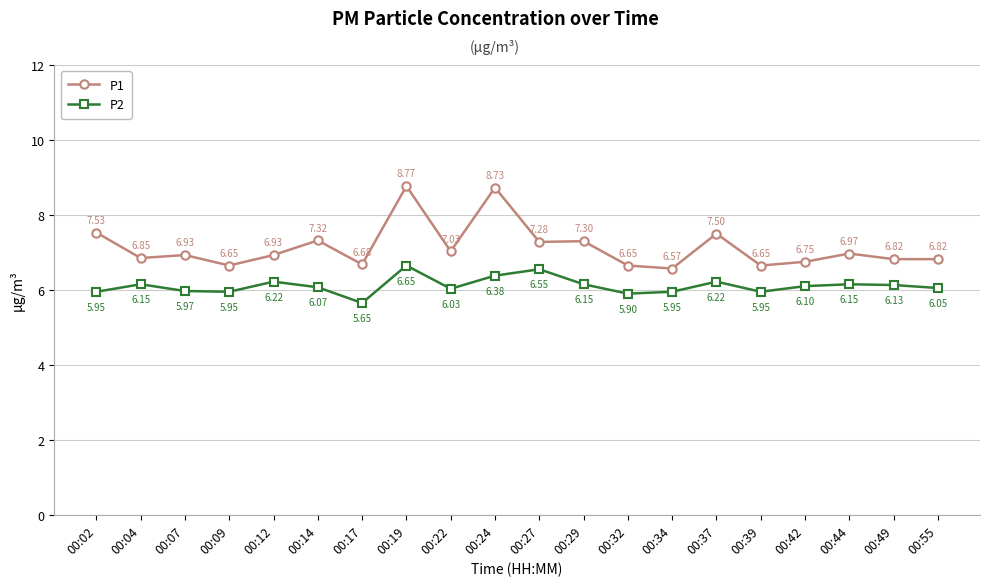

True or false: P1 has a value of 3.4 at 00:42.

False